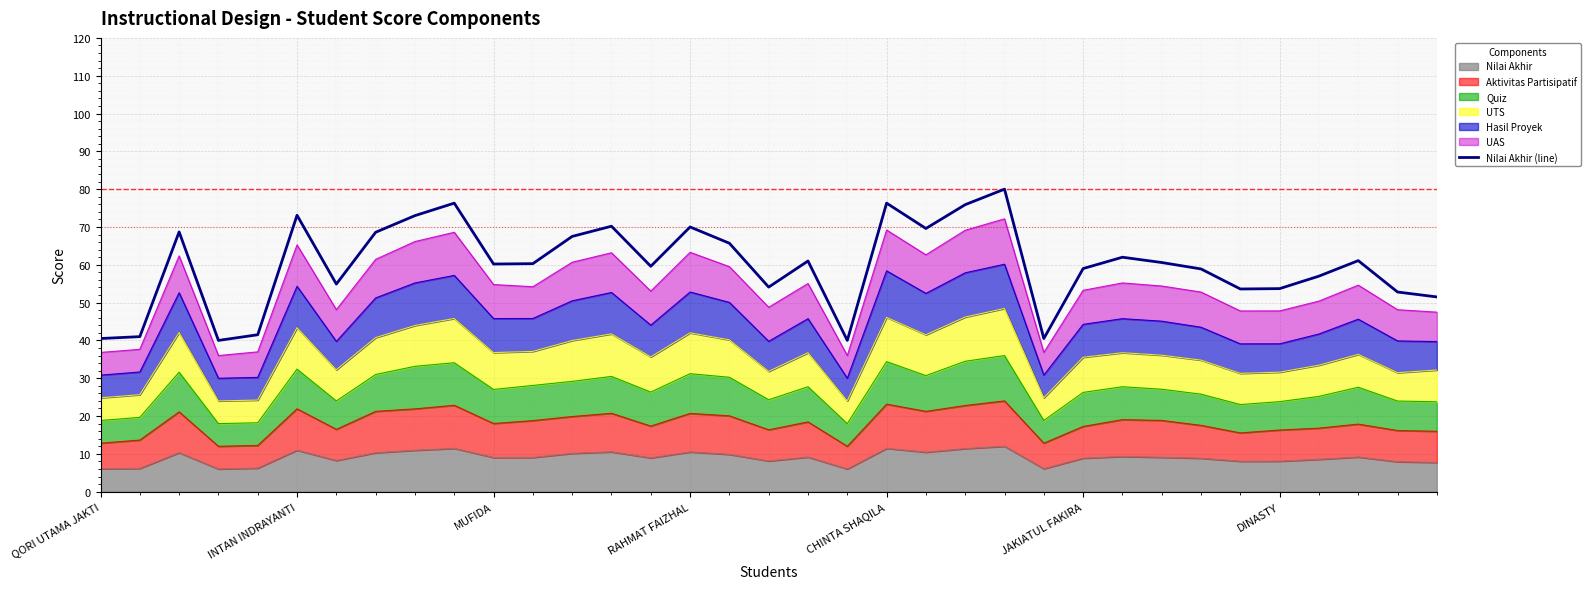

List the labels in order of value, largest first.

23, 9, 20, 22, JAKIATUL FAKIRA, 8, 13, 15, 21, MUFIDA, 7, 12, 16, 26, 32, 18, 27, 11, 10, 14, 25, 28, 31, DINASTY, 17, 30, 29, 33, 34, CHINTA SHAQILA, INTAN INDRAYANTI, QORI UTAMA JAKTI, 24, RAHMAT FAIZHAL, 19